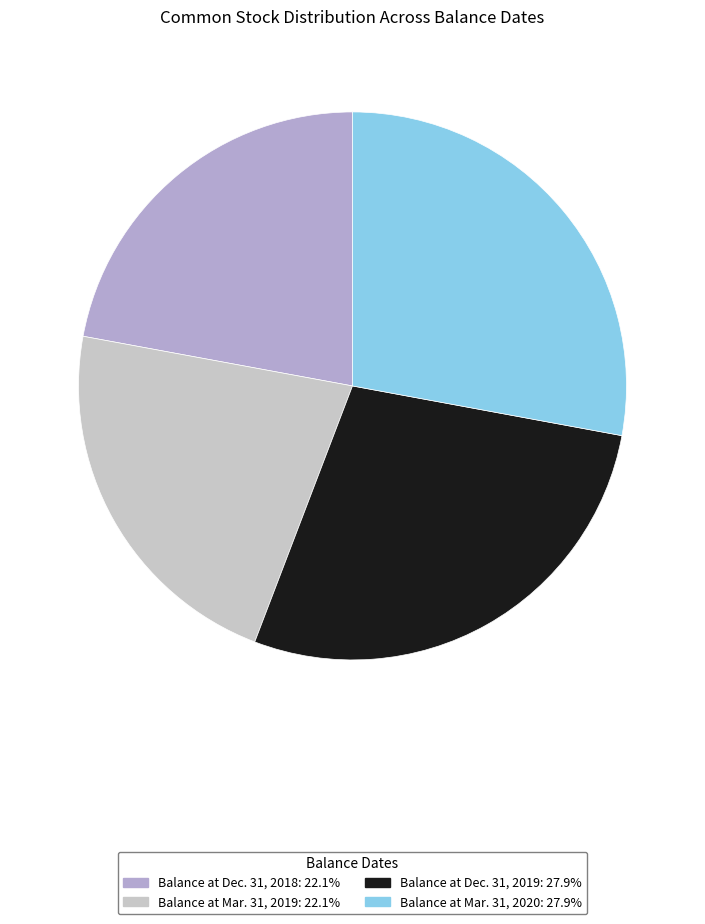

How many segments does this pie chart have?

4